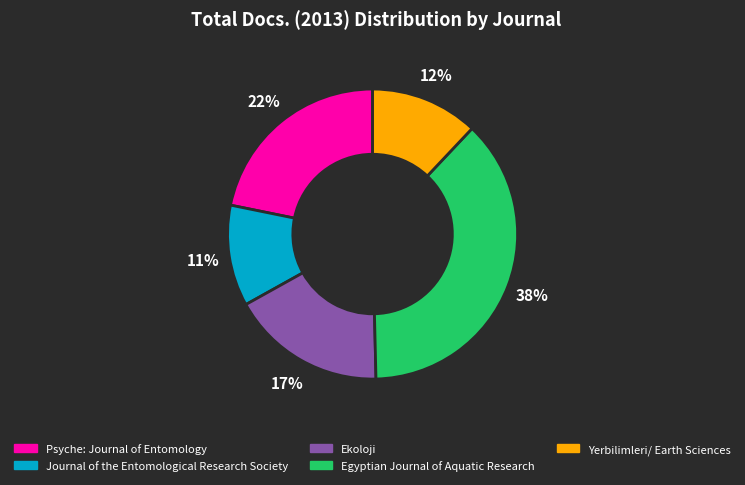

To the nearest percent, what percentage of the pie is Egyptian Journal of Aquatic Research?

38%